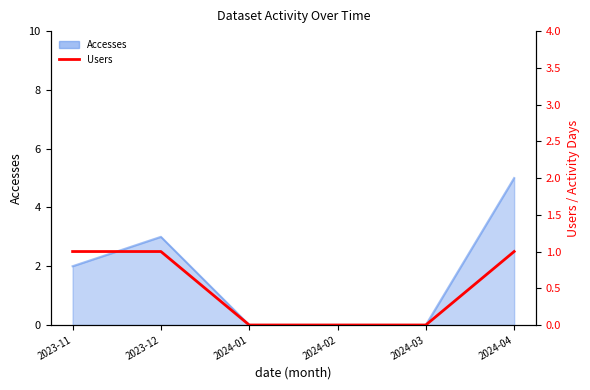

Where is the data nearest to the value 0?

2024-01